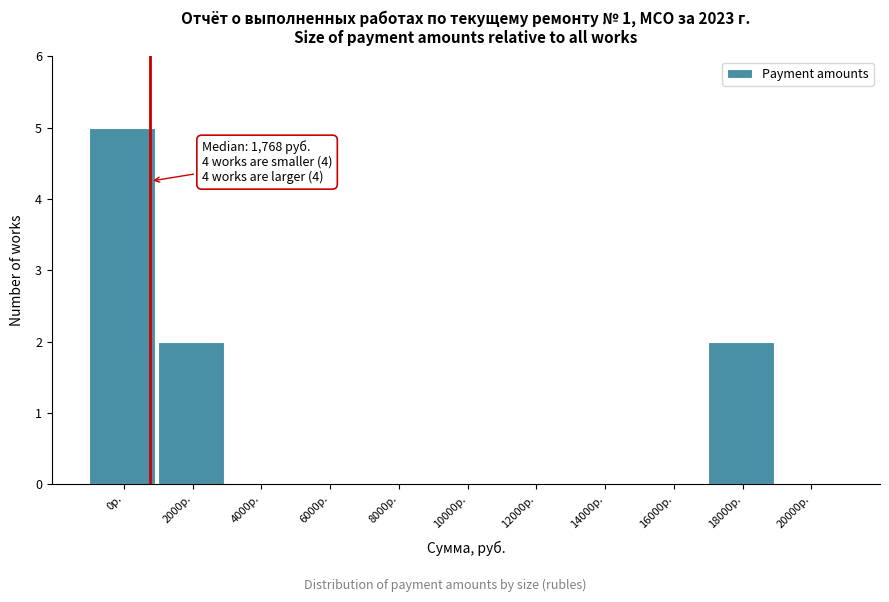

Reading left to right, transcribe all the data shown in this chart.

0р.=5	2000р.=2	4000р.=0	6000р.=0	8000р.=0	10000р.=0	12000р.=0	14000р.=0	16000р.=0	18000р.=2	20000р.=0